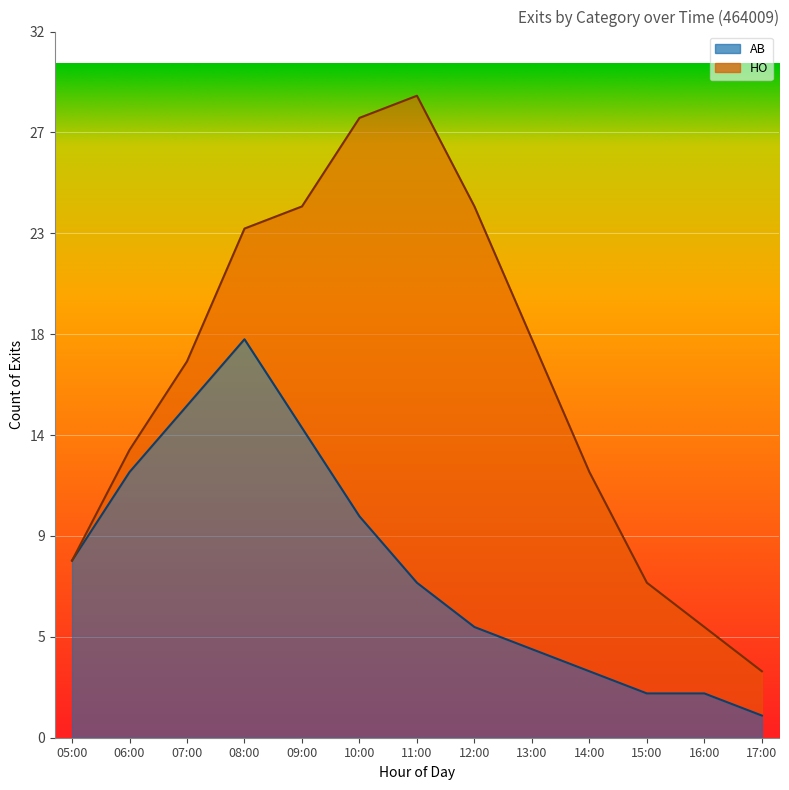

What is the ratio of the value at 07:00 to the value at 13:00?

3.8